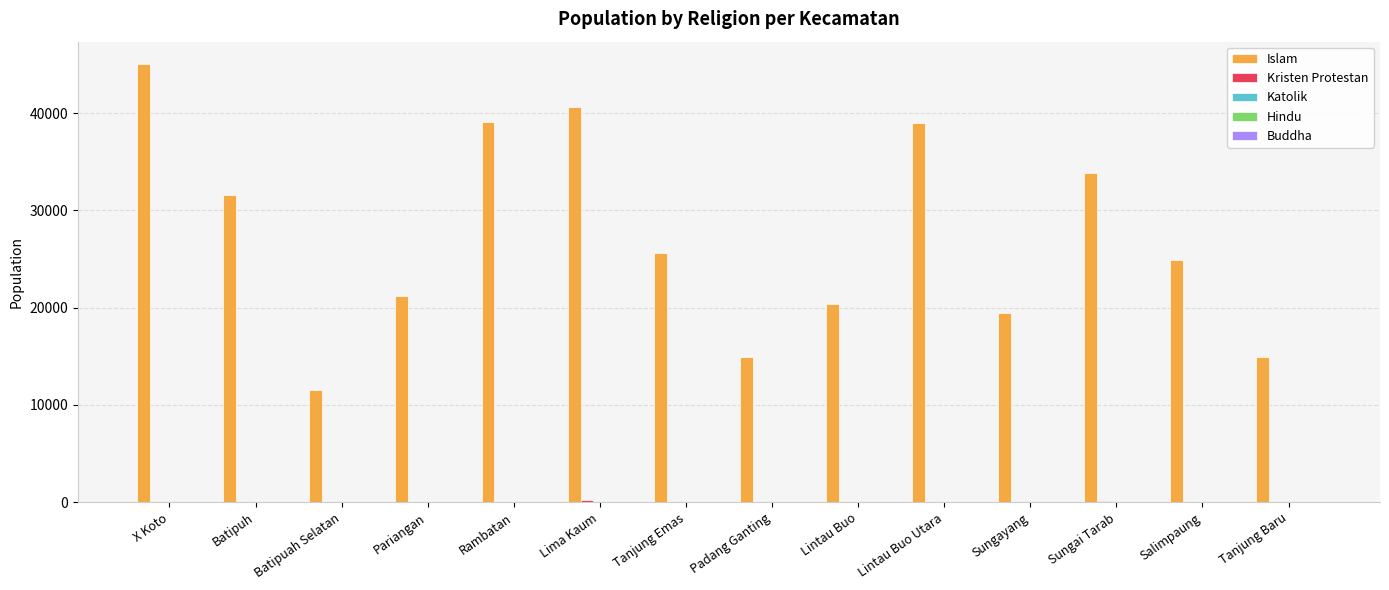

Which series changed the most between Batipuh and Batipuah Selatan?

Islam